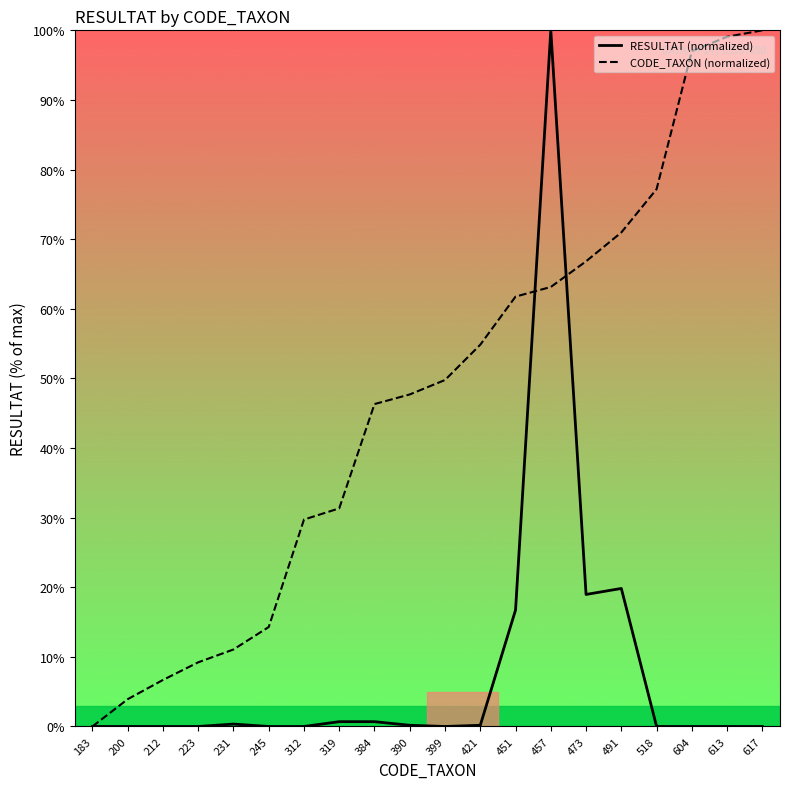

True or false: CODE_TAXON (normalized) has more than 0 points higher than both neighbors.

False